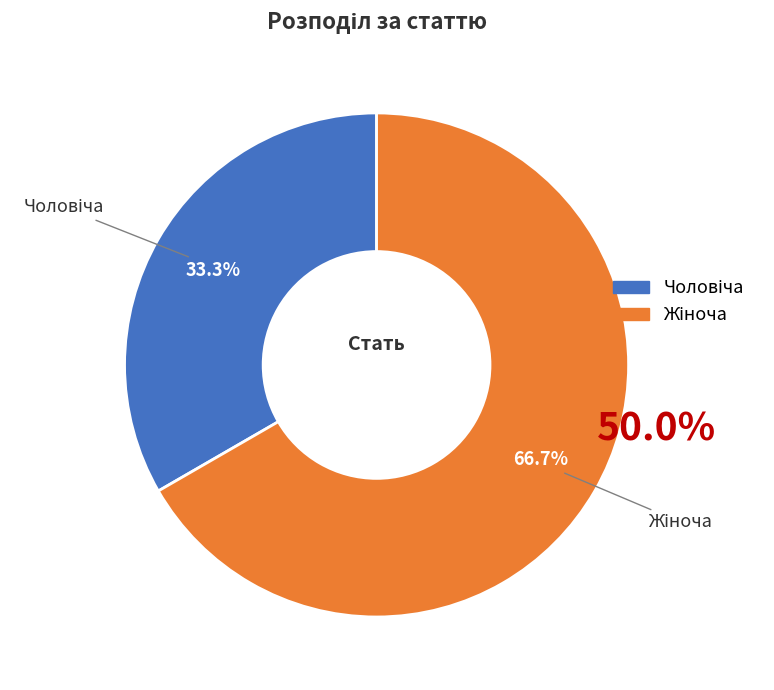

Is there a majority slice in this chart?

Yes